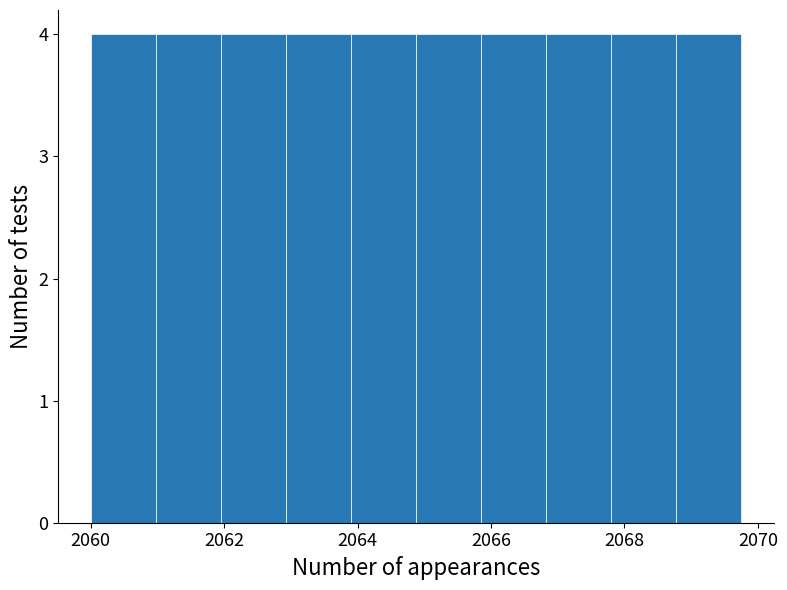

Reading left to right, transcribe this chart: for each bar, give the range it covers on the x-axis and its height. Neither the bar edges nor the heights are printed on the chart, so give them approximately, as read against the axes.

2060.0 to 2061.0: 4
2061.0 to 2062.0: 4
2062.0 to 2063.0: 4
2063.0 to 2064.0: 4
2064.0 to 2064.8: 4
2064.8 to 2065.8: 4
2065.8 to 2066.8: 4
2066.8 to 2067.8: 4
2067.8 to 2068.8: 4
2068.8 to 2069.8: 4